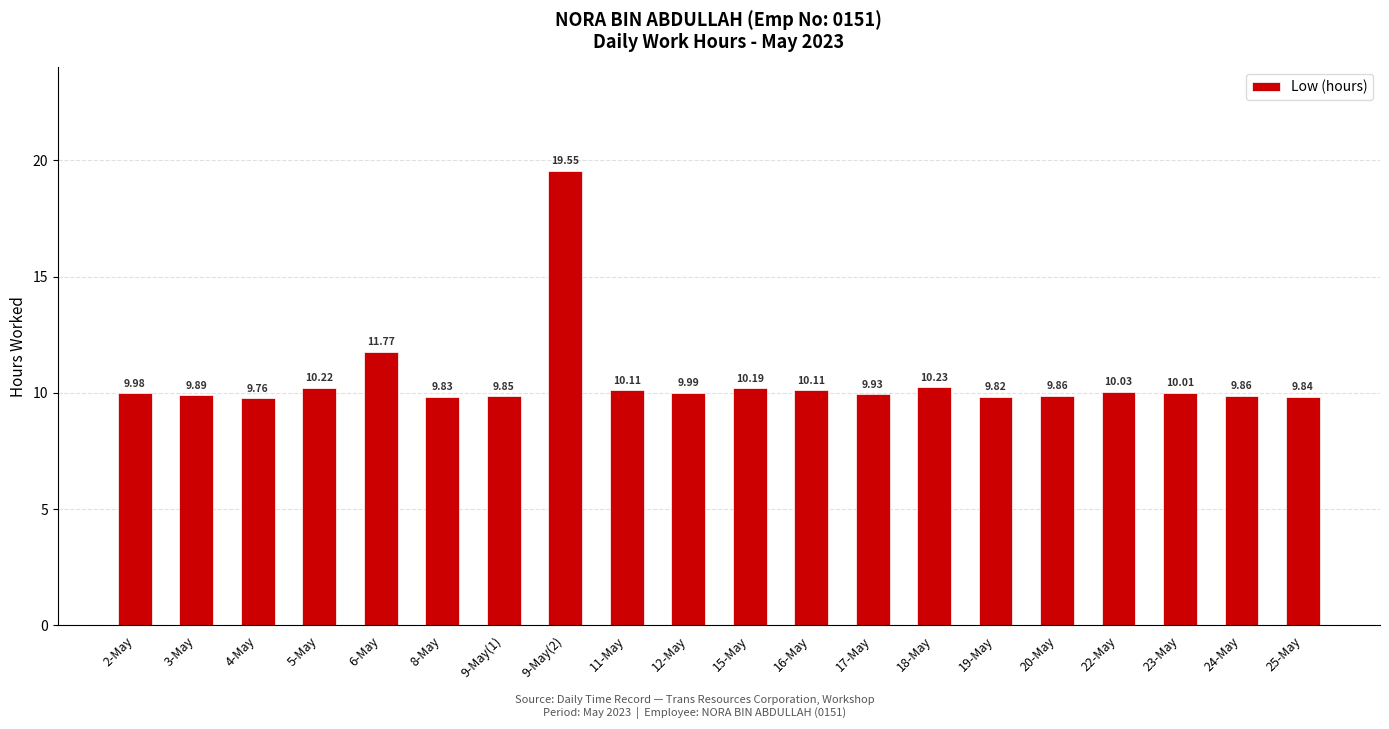

Count the number of categories in the chart.

20